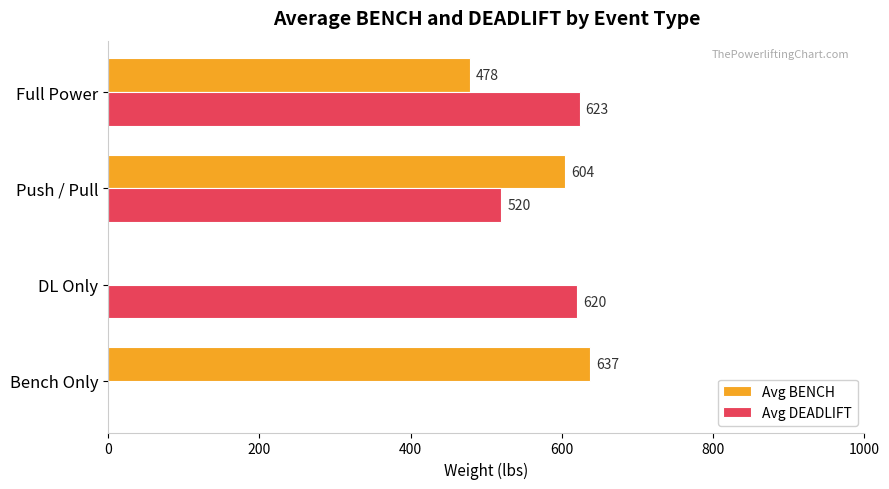

Is the value of Avg DEADLIFT at DL Only greater than the value of Avg BENCH at Push / Pull?

Yes